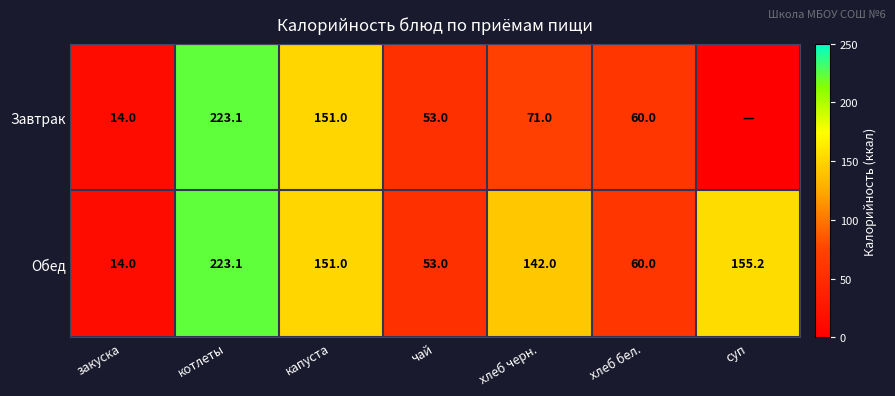

What is the maximum value shown in the chart?

223.1